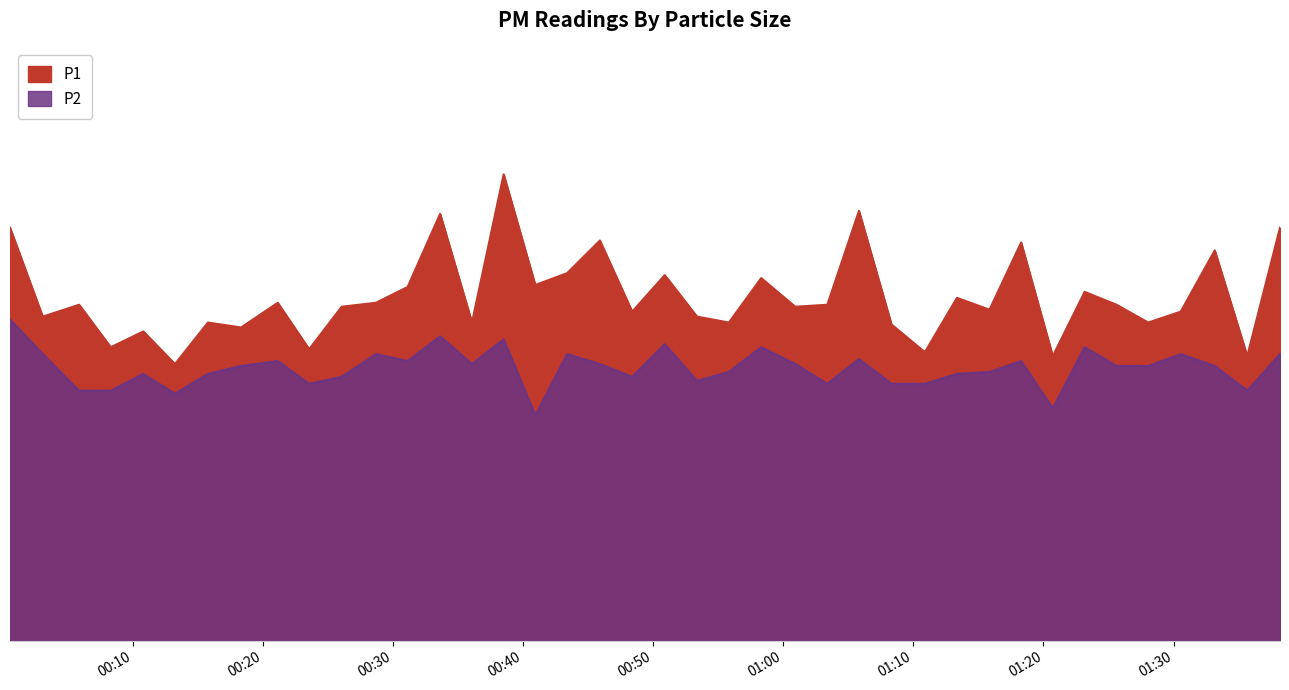

Between 2023-05-07T00:23:33 and 2023-05-07T01:23:10, which is larger?

2023-05-07T01:23:10